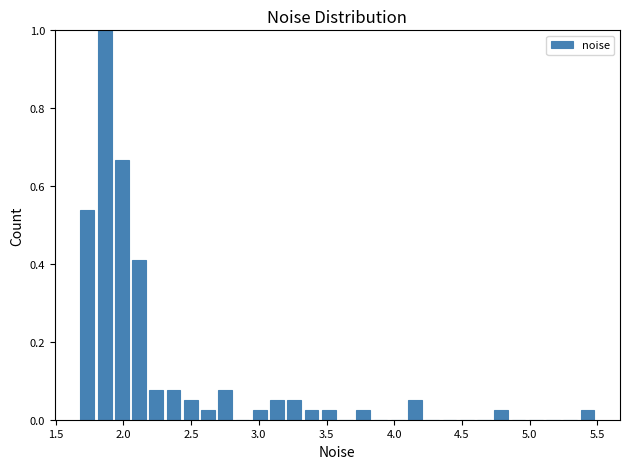

Around what value on the x-axis is the tallest bar? Give the approximate position of its centre, as read against the axis.

1.85